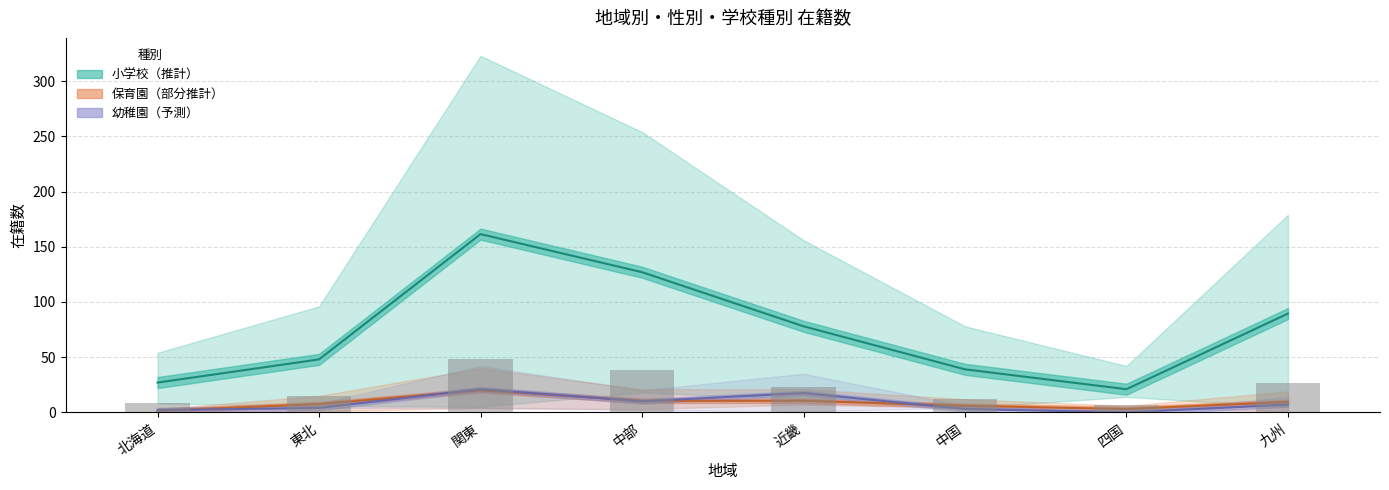

What is the label of the 1st bar from the right?

九州